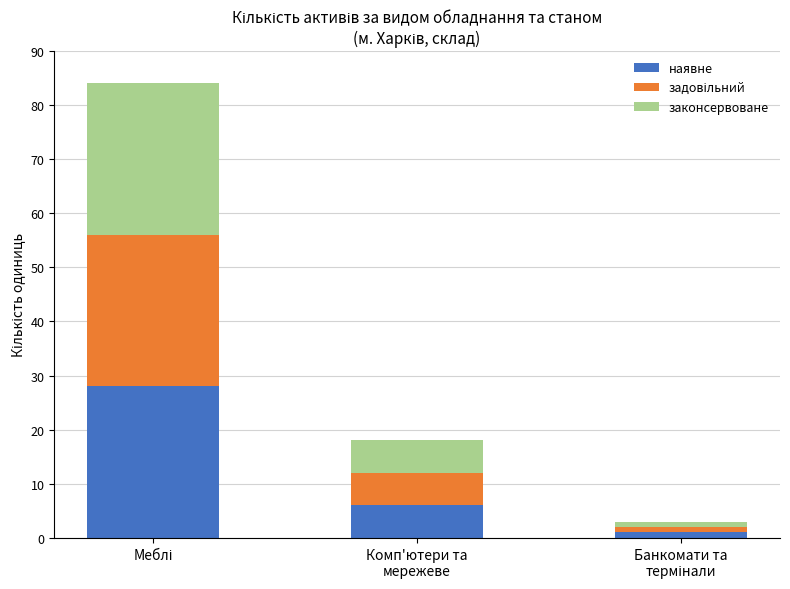

What is the highest value of the наявне series?

28